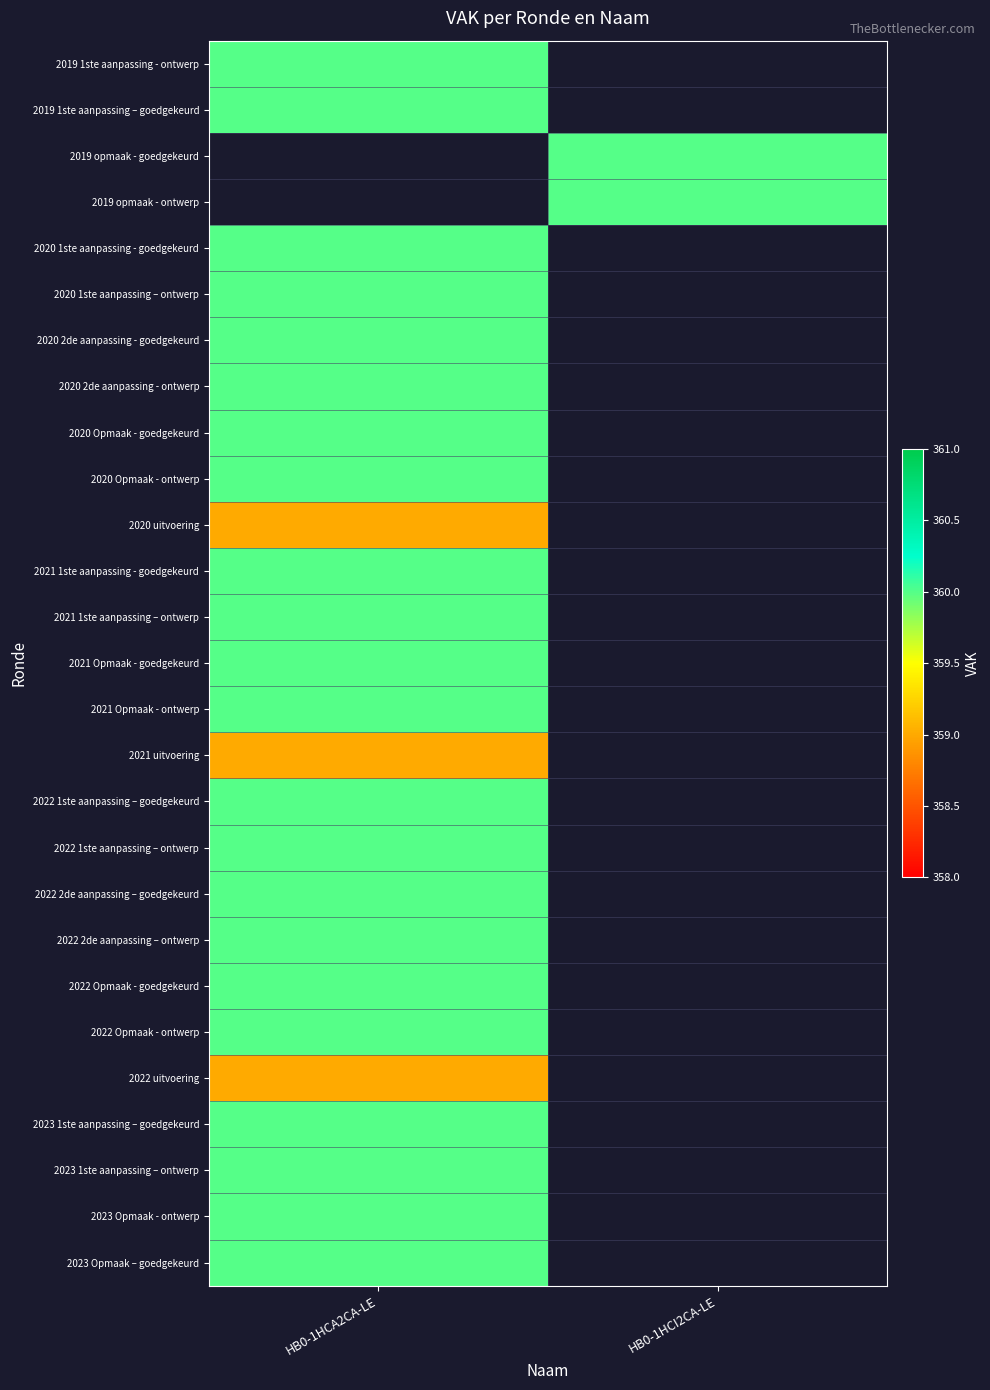

How many series are shown in this chart?

27